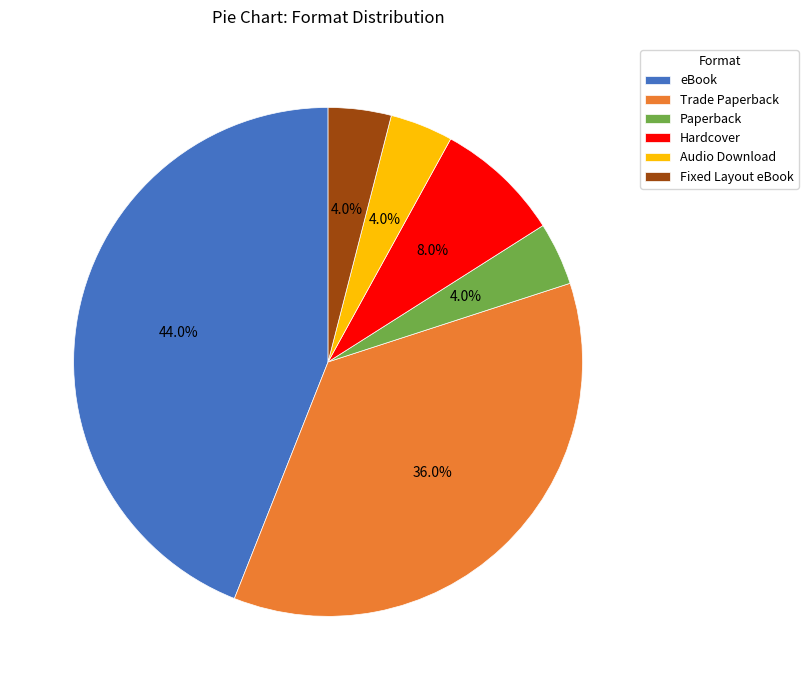

Is there any slice that represents more than half of the pie?

No